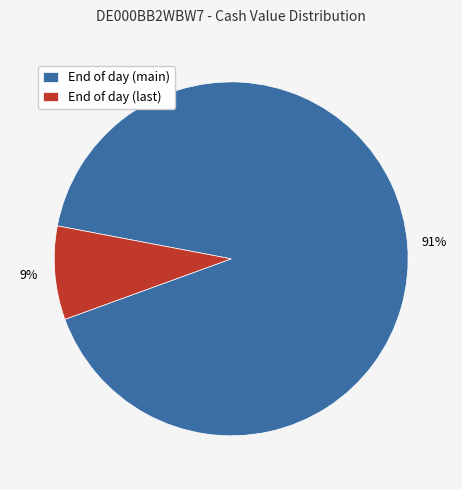

To the nearest percent, what is the average slice percentage?

50%